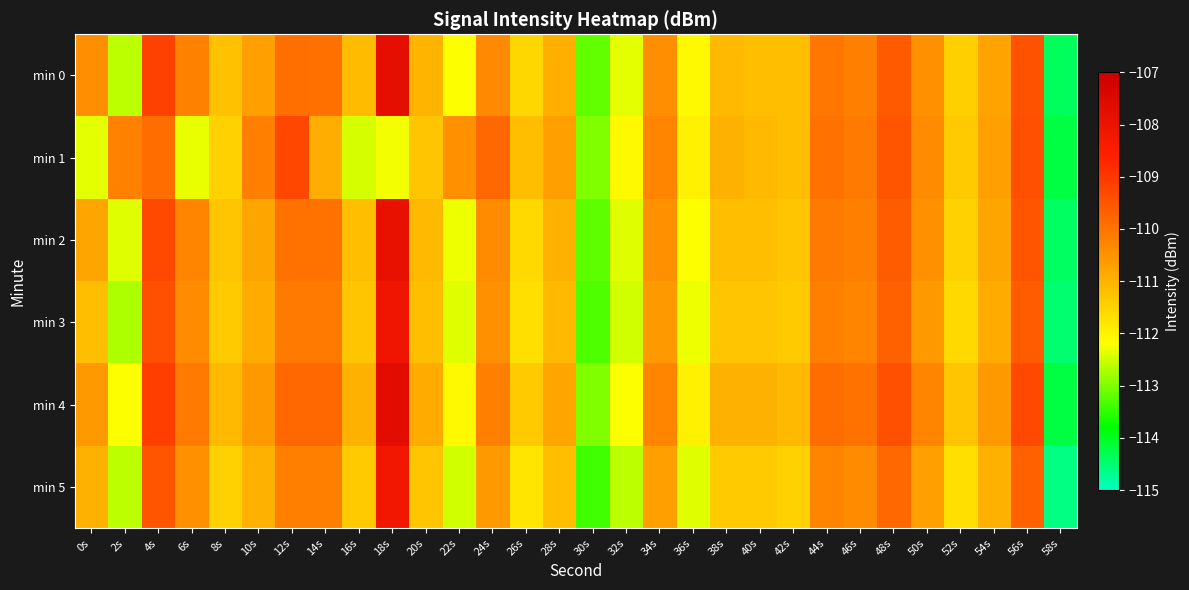

Reading left to right, extract all data points from this chart.

min 0: 0s=-110.5	2s=-112.6	4s=-109.2	6s=-110.2	8s=-111.2	10s=-110.7	12s=-109.9	14s=-110.0	16s=-111.1	18s=-107.8	20s=-111.1	22s=-112.2	24s=-110.4	26s=-111.6	28s=-110.9	30s=-113.2	32s=-112.4	34s=-110.4	36s=-112.1	38s=-111.1	40s=-111.2	42s=-111.2	44s=-110.1	46s=-110.2	48s=-109.6	50s=-110.5	52s=-111.5	54s=-110.8	56s=-109.4	58s=-114.3
min 1: 0s=-112.4	2s=-110.2	4s=-109.9	6s=-112.3	8s=-111.5	10s=-110.2	12s=-109.3	14s=-110.9	16s=-112.4	18s=-112.3	20s=-111.3	22s=-110.5	24s=-109.8	26s=-111.2	28s=-110.7	30s=-113.0	32s=-112.1	34s=-110.3	36s=-112.0	38s=-111.0	40s=-111.1	42s=-111.2	44s=-110.0	46s=-110.1	48s=-109.5	50s=-110.4	52s=-111.4	54s=-110.7	56s=-109.4	58s=-114.2
min 2: 0s=-110.8	2s=-112.4	4s=-109.3	6s=-110.3	8s=-111.3	10s=-110.8	12s=-110.0	14s=-110.0	16s=-111.2	18s=-107.9	20s=-111.1	22s=-112.3	24s=-110.4	26s=-111.6	28s=-111.0	30s=-113.2	32s=-112.4	34s=-110.5	36s=-112.2	38s=-111.2	40s=-111.2	42s=-111.3	44s=-110.1	46s=-110.2	48s=-109.6	50s=-110.5	52s=-111.5	54s=-110.8	56s=-109.5	58s=-114.4
min 3: 0s=-111.2	2s=-112.7	4s=-109.4	6s=-110.4	8s=-111.4	10s=-110.9	12s=-110.1	14s=-110.1	16s=-111.3	18s=-108.1	20s=-111.2	22s=-112.4	24s=-110.5	26s=-111.7	28s=-111.1	30s=-113.3	32s=-112.5	34s=-110.6	36s=-112.3	38s=-111.3	40s=-111.3	42s=-111.4	44s=-110.2	46s=-110.3	48s=-109.7	50s=-110.6	52s=-111.6	54s=-110.9	56s=-109.6	58s=-114.5
min 4: 0s=-110.6	2s=-112.2	4s=-109.1	6s=-110.1	8s=-111.1	10s=-110.6	12s=-109.8	14s=-109.8	16s=-111.0	18s=-107.7	20s=-110.9	22s=-112.1	24s=-110.2	26s=-111.4	28s=-110.8	30s=-113.0	32s=-112.2	34s=-110.3	36s=-112.0	38s=-111.0	40s=-111.0	42s=-111.1	44s=-109.9	46s=-110.0	48s=-109.4	50s=-110.3	52s=-111.3	54s=-110.6	56s=-109.3	58s=-114.2
min 5: 0s=-111.0	2s=-112.6	4s=-109.5	6s=-110.5	8s=-111.5	10s=-111.0	12s=-110.2	14s=-110.2	16s=-111.4	18s=-108.2	20s=-111.3	22s=-112.5	24s=-110.6	26s=-111.8	28s=-111.2	30s=-113.4	32s=-112.6	34s=-110.7	36s=-112.4	38s=-111.4	40s=-111.4	42s=-111.5	44s=-110.3	46s=-110.4	48s=-109.8	50s=-110.7	52s=-111.7	54s=-111.0	56s=-109.7	58s=-114.6